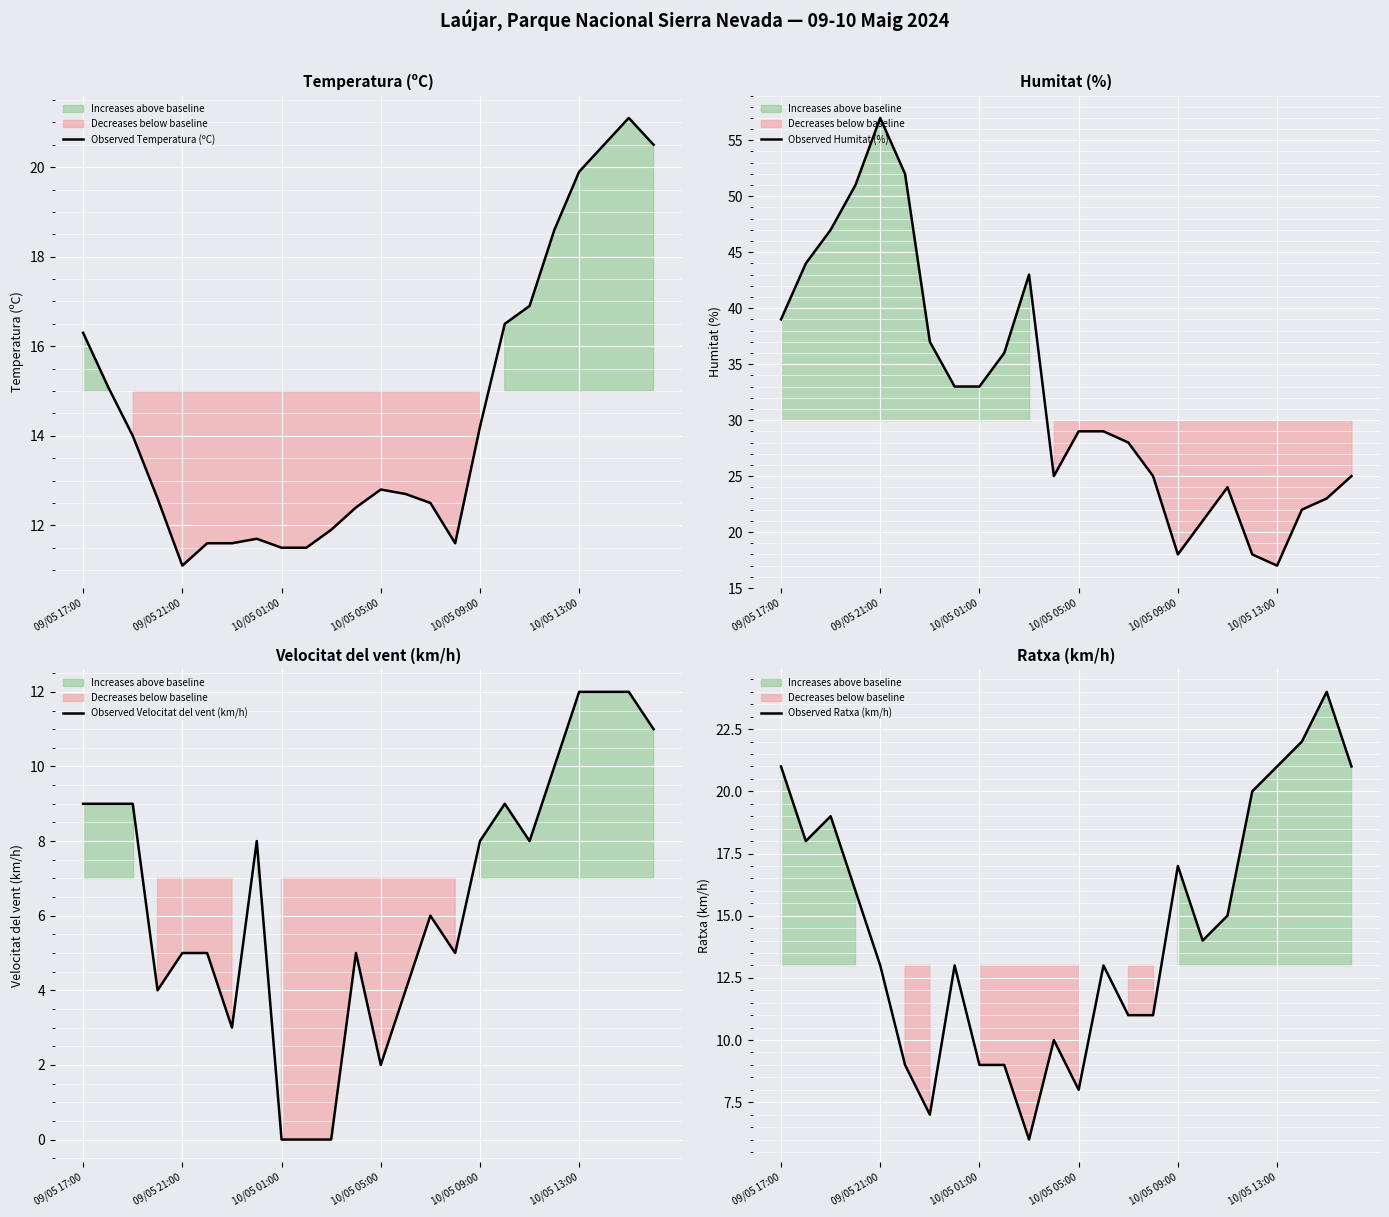

What is the difference between the highest and lowest values at 7?

25.0